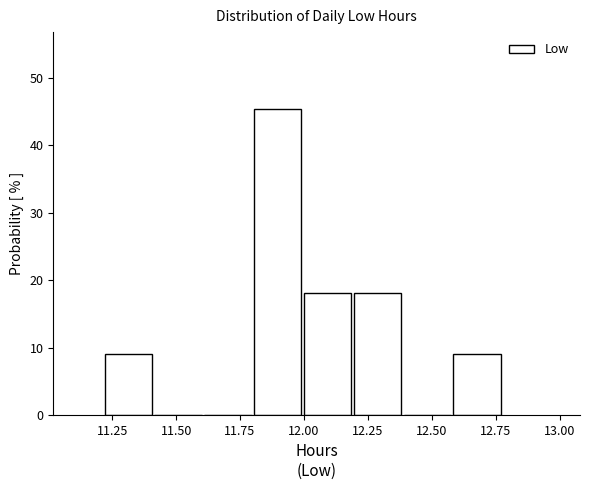

Around what value on the x-axis is the tallest bar? Give the approximate position of its centre, as read against the axis.

11.90